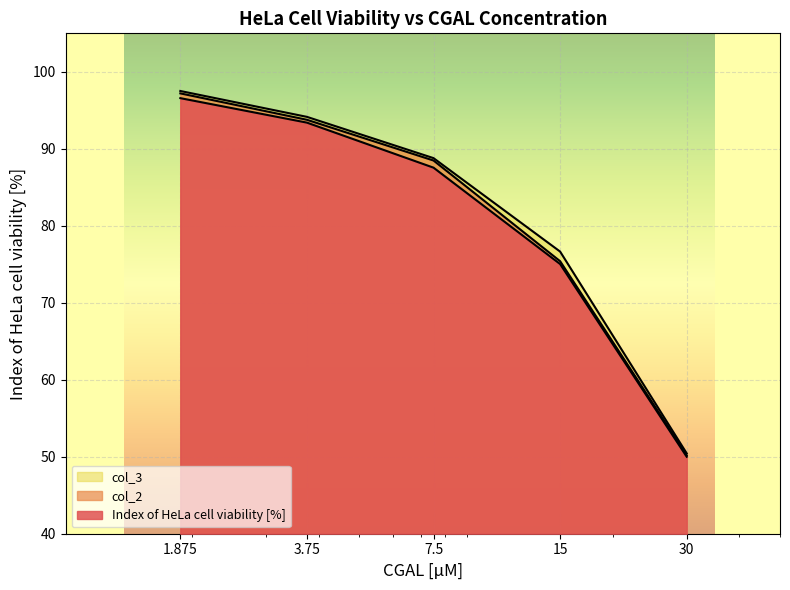

What position from the right is 3.75?

4